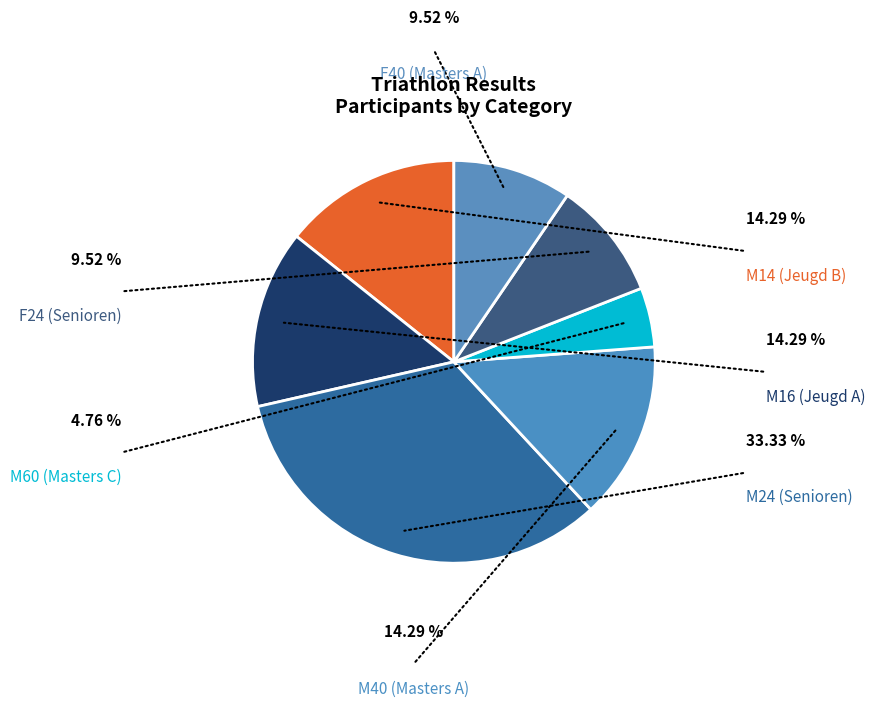

To the nearest percent, what percentage of the pie is M16 (Jeugd A)?

14%